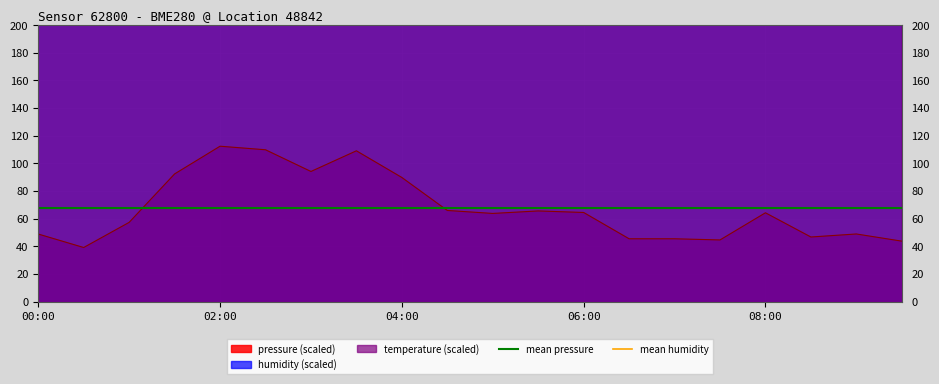

What is the minimum value for pressure (scaled)?

39.1